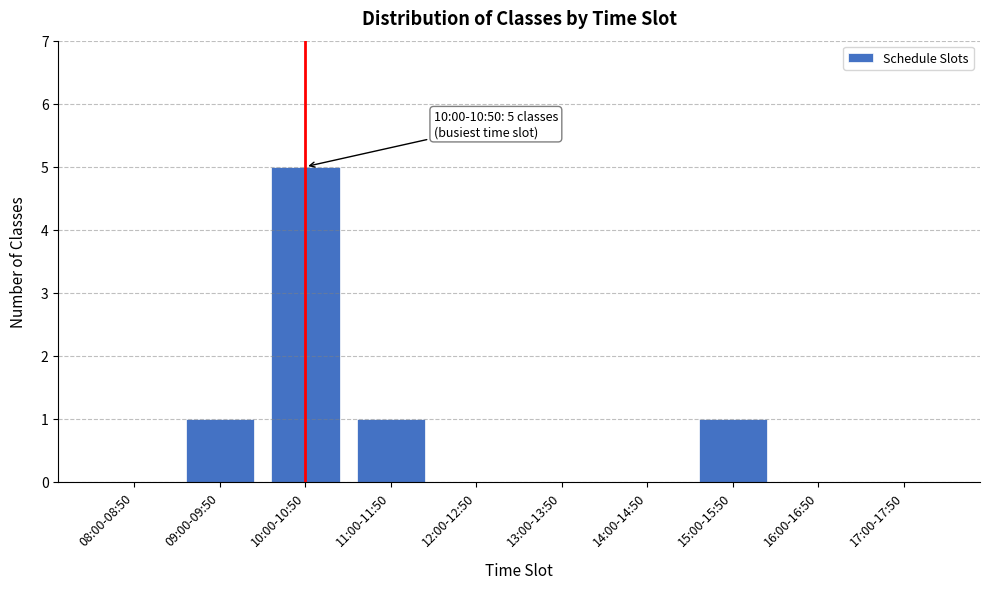

Reading left to right, list all the values displayed in this chart.

08:00-08:50=0	09:00-09:50=1	10:00-10:50=5	11:00-11:50=1	12:00-12:50=0	13:00-13:50=0	14:00-14:50=0	15:00-15:50=1	16:00-16:50=0	17:00-17:50=0